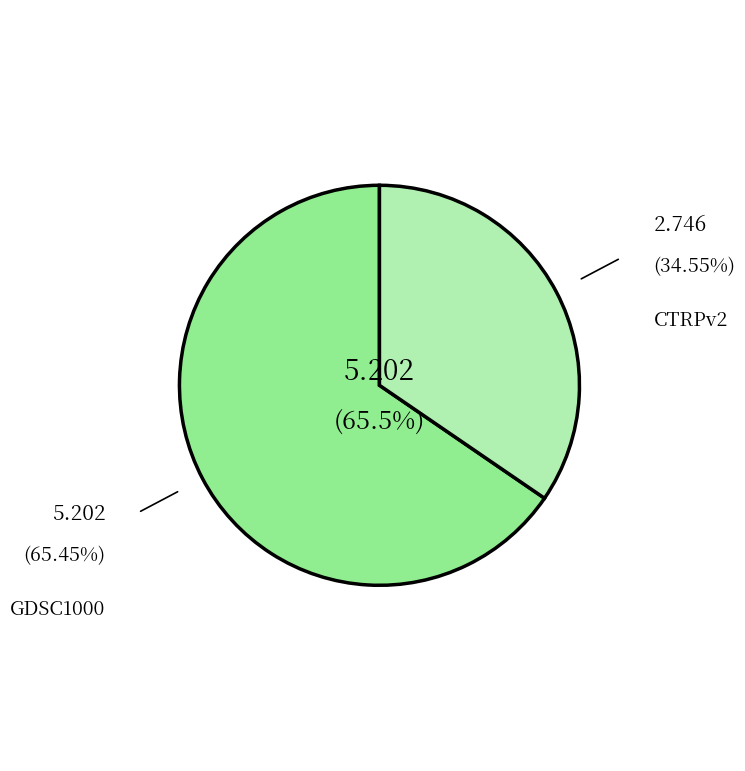

Does any single category account for the majority?

Yes